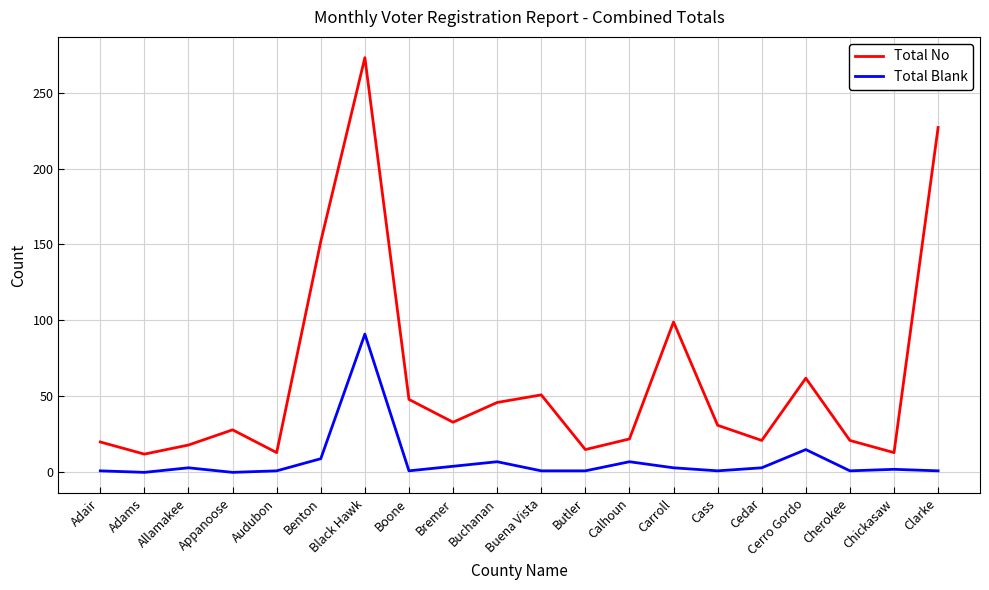

True or false: Total Blank has a value of 15 at Cerro Gordo.

True